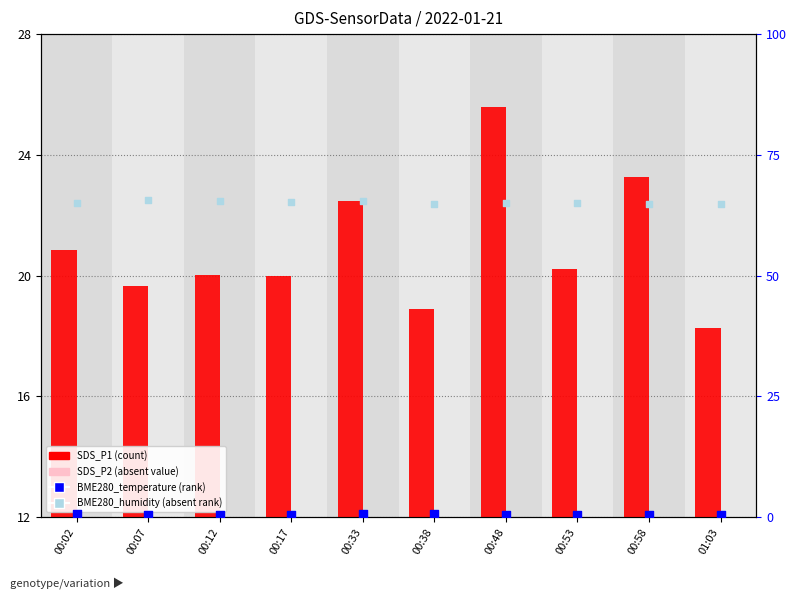

Which series reaches the minimum Y coordinate?

BME280_temperature